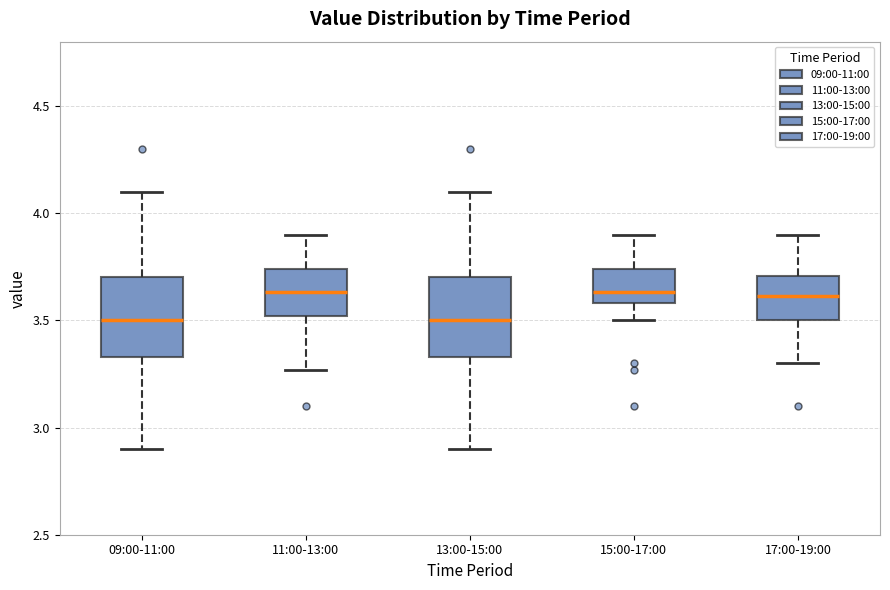

Reading left to right, transcribe this box plot: for each box, give where its median line is, the range the box spans, and where its two whiskers end, as read against the y-axis. The values are not printed on the chart, so give them approximately, as read against the axis.

09:00-11:00: median 3.50, box 3.35 to 3.70, whiskers 2.90 to 4.10
11:00-13:00: median 3.65, box 3.50 to 3.75, whiskers 3.25 to 3.90
13:00-15:00: median 3.50, box 3.35 to 3.70, whiskers 2.90 to 4.10
15:00-17:00: median 3.65, box 3.60 to 3.75, whiskers 3.50 to 3.90
17:00-19:00: median 3.60, box 3.50 to 3.70, whiskers 3.30 to 3.90